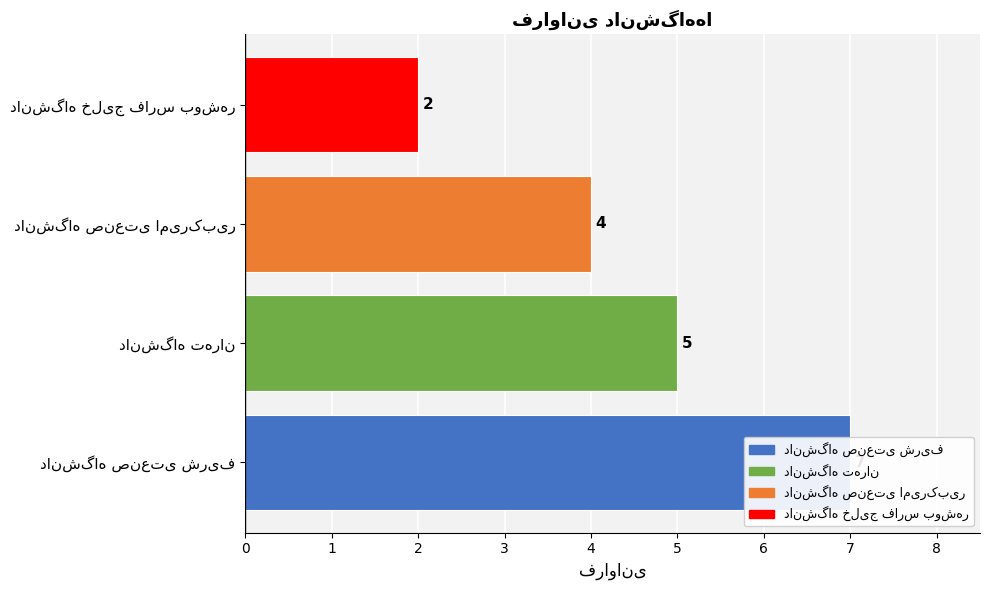

What is the change in value from دانشگاه تهران to دانشگاه خلیج فارس بوشهر?

-3